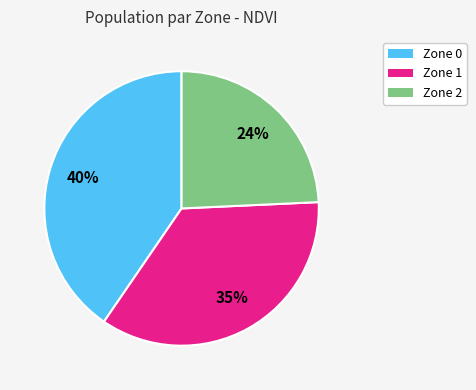

Between Zone 1 and Zone 0, which is larger?

Zone 0